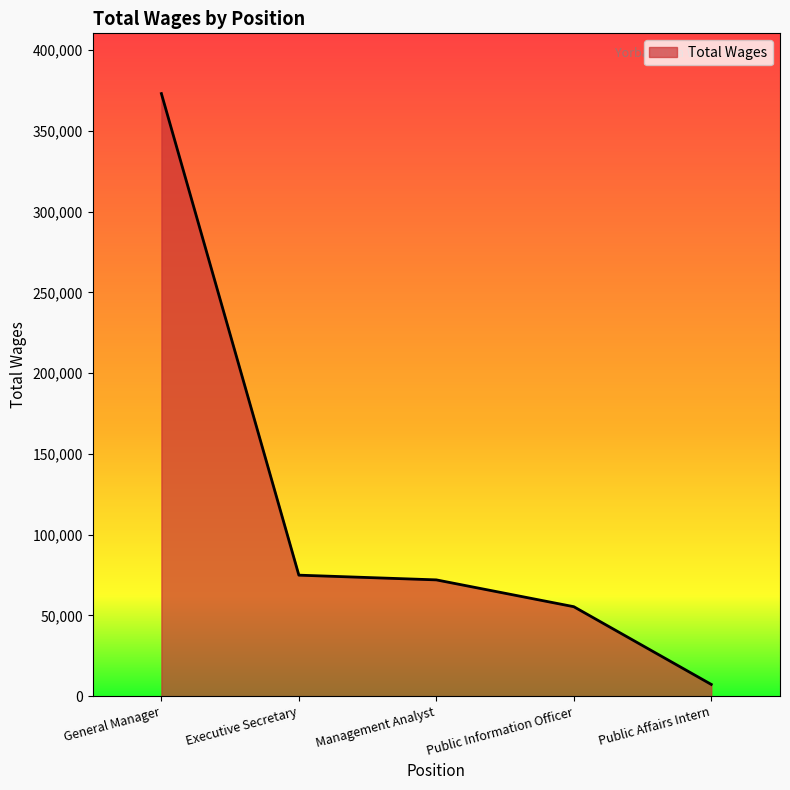

Which label corresponds to the smallest value in the chart?

Public Affairs Intern